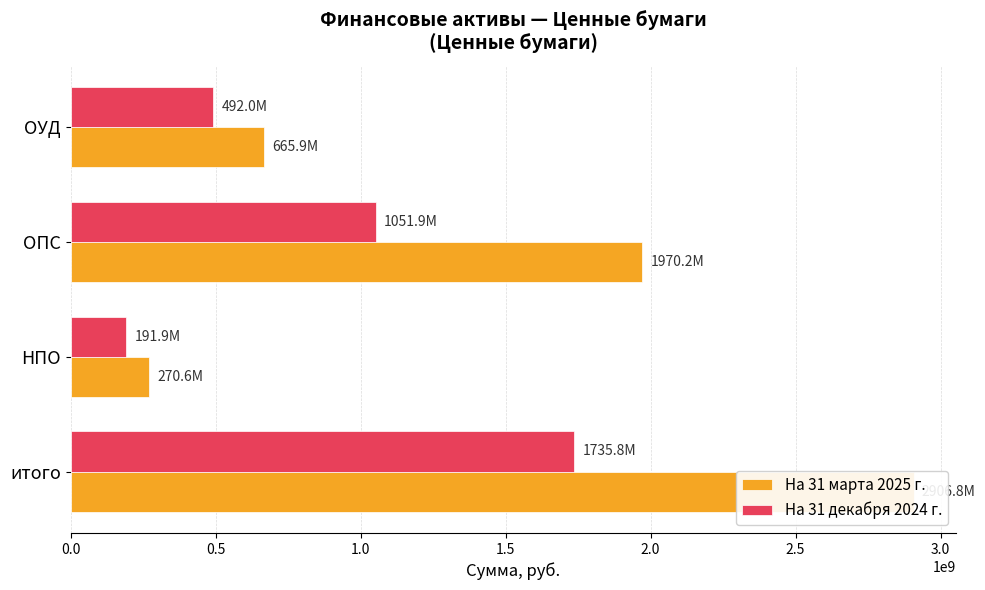

What is the value of the На 31 марта 2025 г. bar at the 1st from the left?

2906754387.5